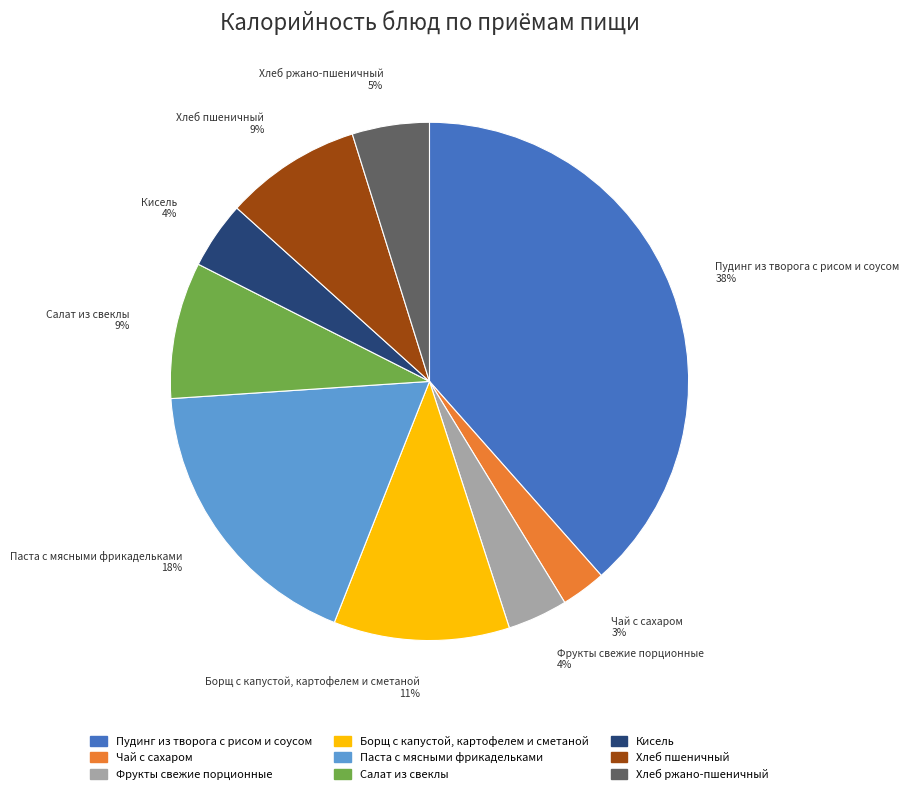

To the nearest percent, what is the difference between the Хлеб ржано-пшеничный and Хлеб пшеничный slice percentages?

4%